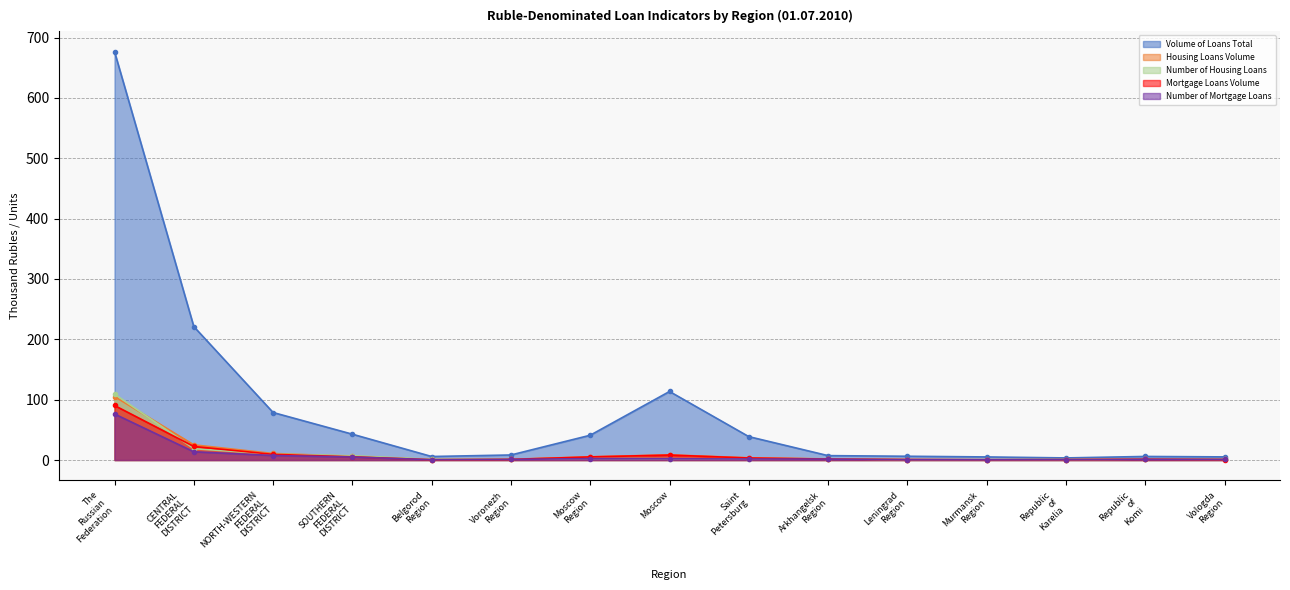

What position from the right is Murmansk Region?

4